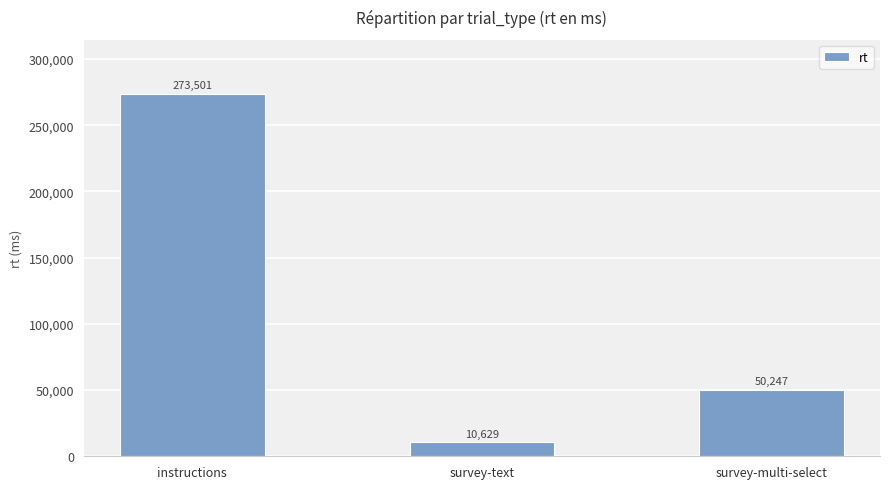

How many data points are above 50247?

2